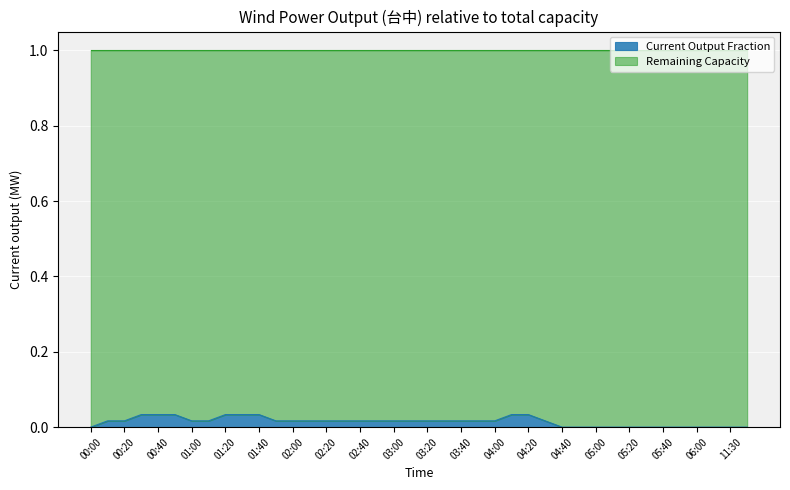

How many categories are shown in the chart?

40